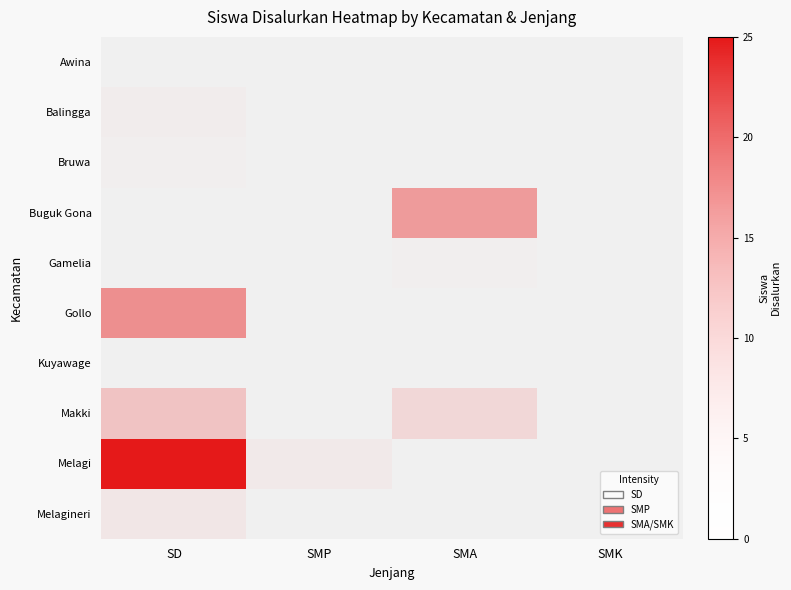

How many distinct data groups are displayed?

10